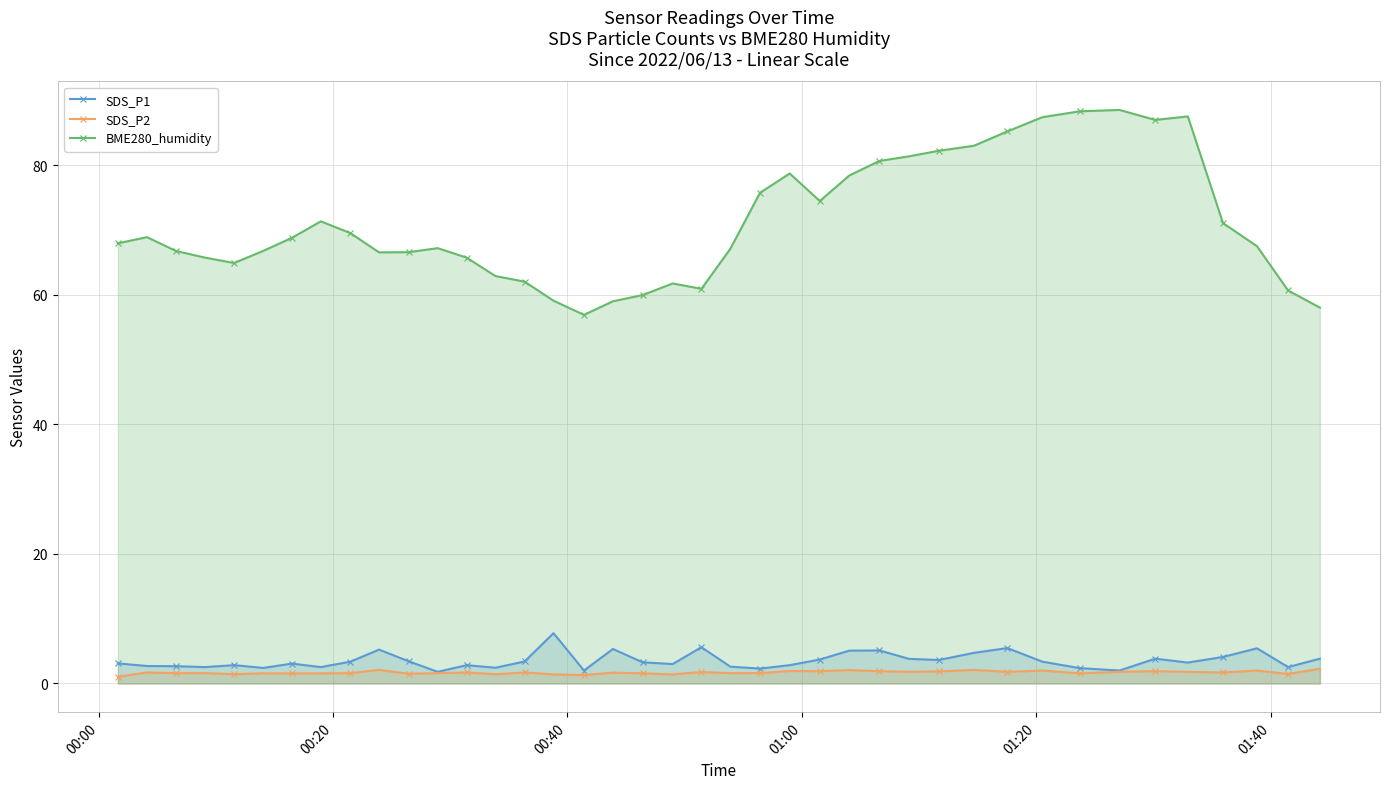

What is the minimum value for SDS_P2?

1.0